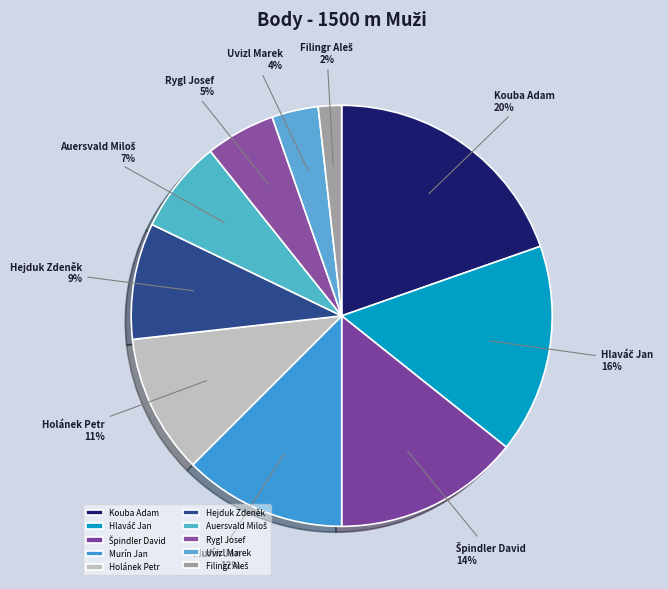

How many segments does this pie chart have?

10